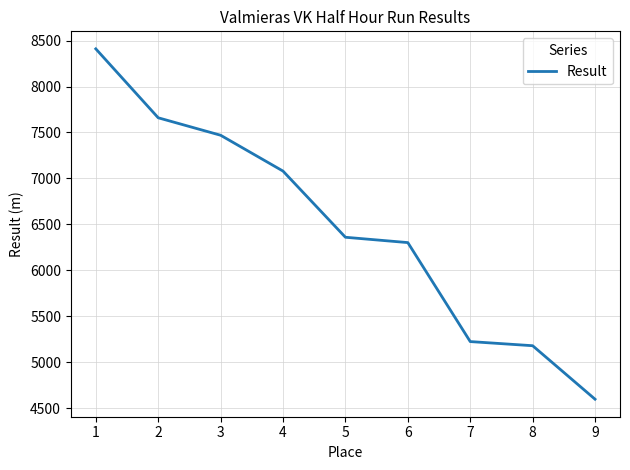

List the labels in order of value, largest first.

1, 2, 3, 4, 5, 6, 7, 8, 9